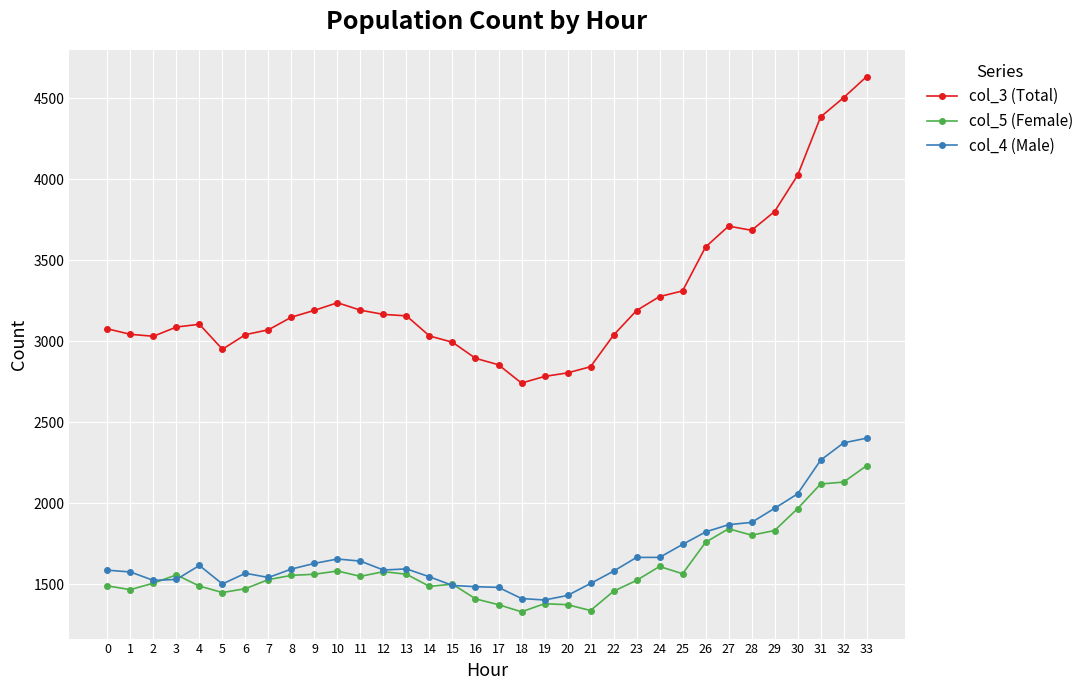

Which series has the largest total across all categories?

col_3 (Total)